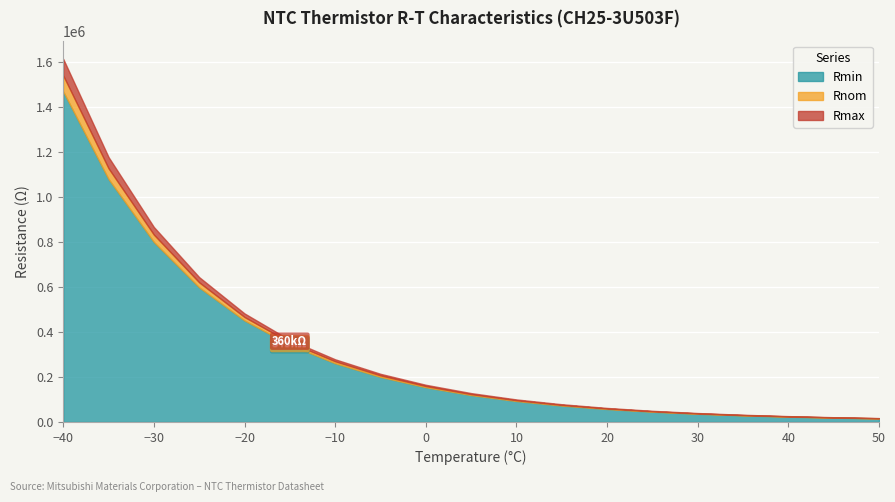

How many lines are shown in the chart?

3